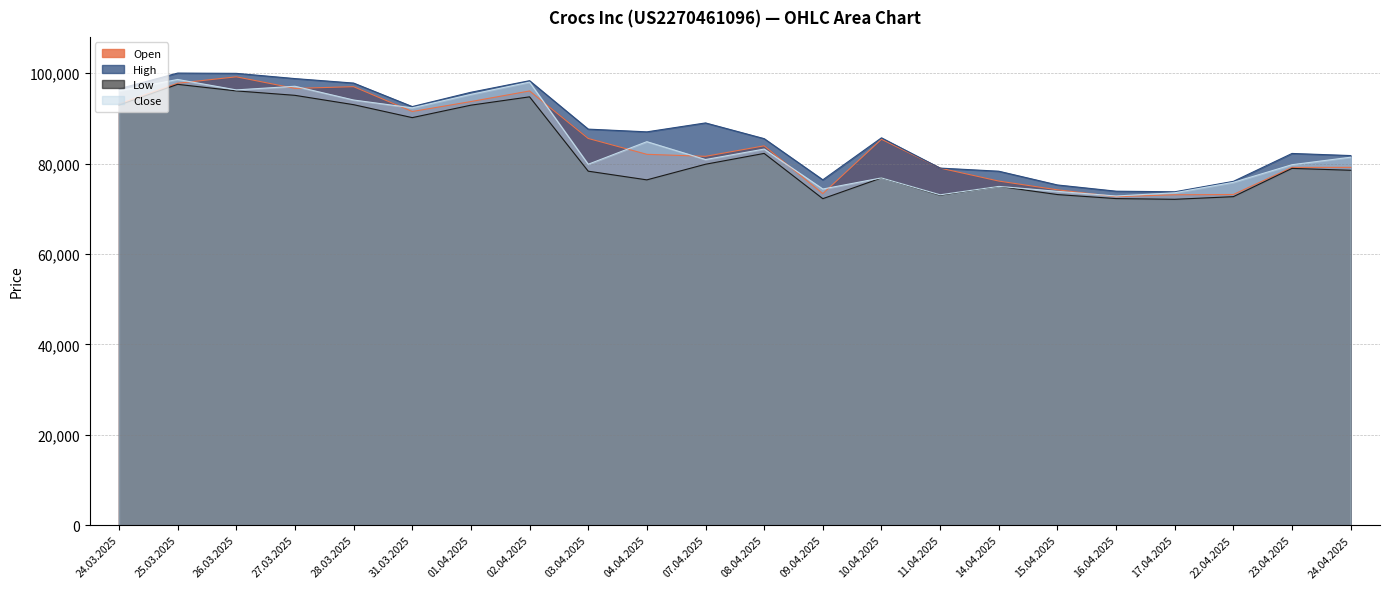

List the labels in order of High value, smallest first.

17.04.2025, 16.04.2025, 15.04.2025, 22.04.2025, 09.04.2025, 14.04.2025, 11.04.2025, 24.04.2025, 23.04.2025, 08.04.2025, 10.04.2025, 04.04.2025, 03.04.2025, 07.04.2025, 31.03.2025, 01.04.2025, 24.03.2025, 28.03.2025, 02.04.2025, 27.03.2025, 26.03.2025, 25.03.2025